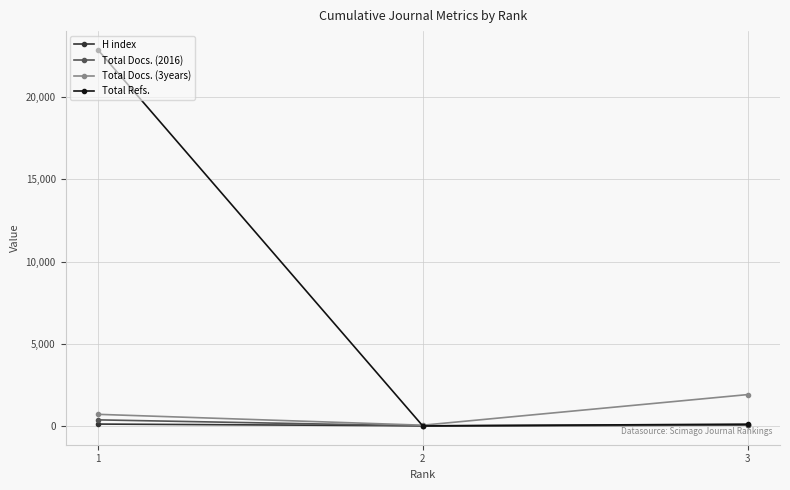

The value of Total Refs. at 3 is 111. True or false?

True